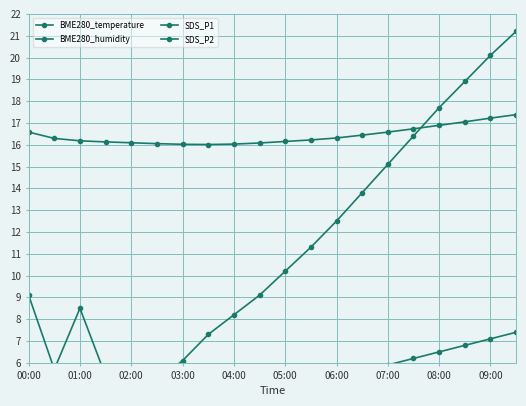

What is the total value across all series at 01:00?

119.6